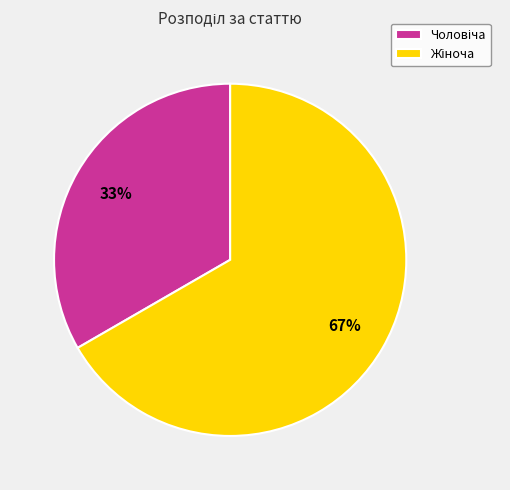

Does any single category account for the majority?

Yes